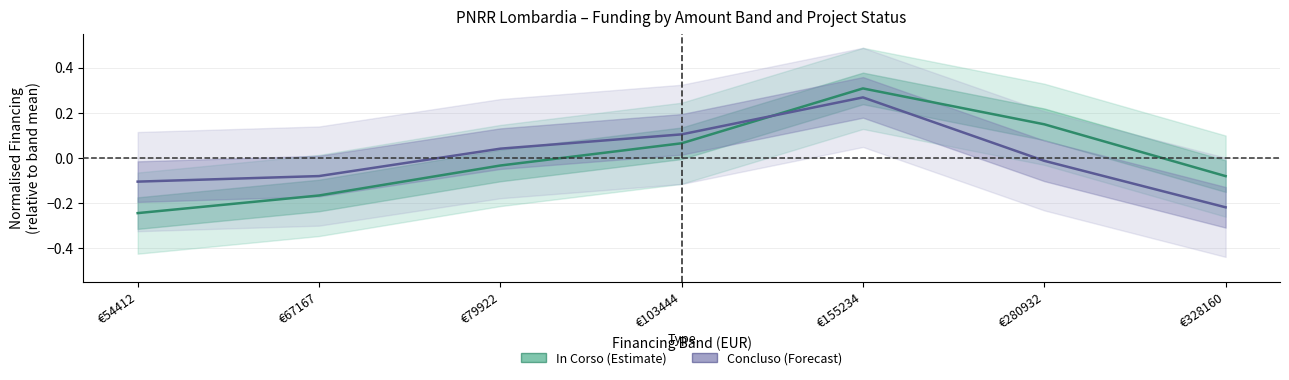

Reading left to right, extract all data points from this chart.

In Corso: €54412=-0.2	€67167=-0.2	€79922=-0.0	€103444=0.1	€155234=0.3	€280932=0.1	€328160=-0.1
Concluso: €54412=-0.1	€67167=-0.1	€79922=0.0	€103444=0.1	€155234=0.3	€280932=-0.0	€328160=-0.2